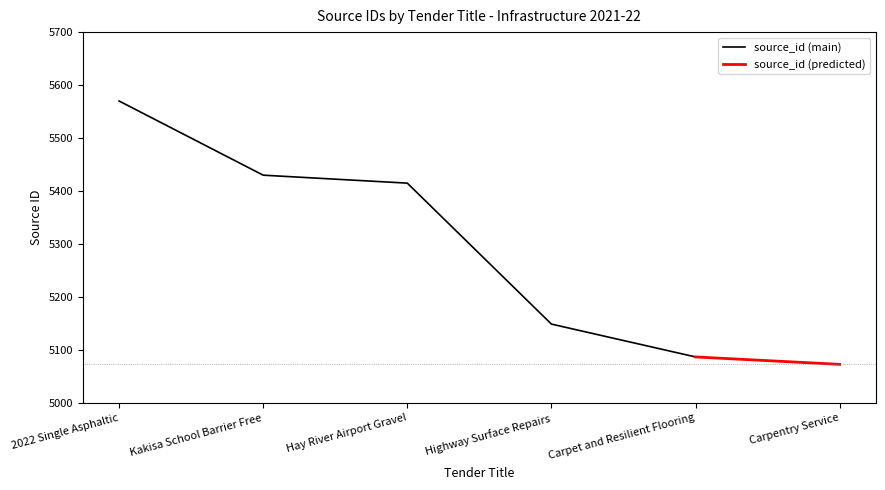

Is this an area chart (filled region under the line)?

No